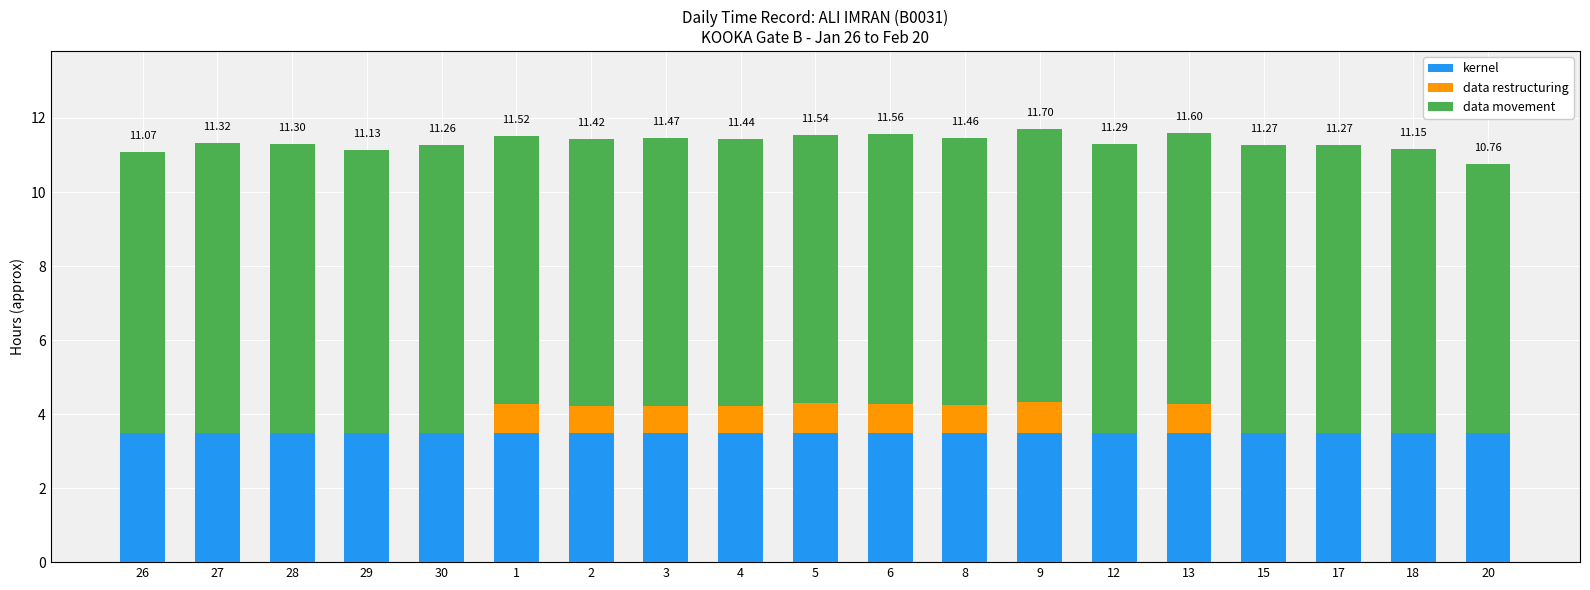

What is the total value across all series at 6?

11.6